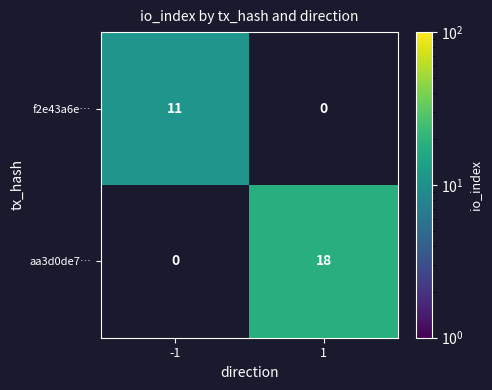

How many data points does each series have?

2